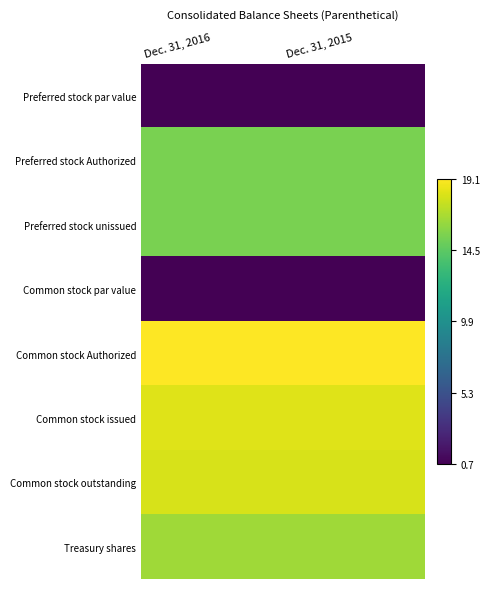

Reading left to right, transcribe all the data shown in this chart.

Preferred stock par value: Dec. 31, 2016=0.7	Dec. 31, 2015=0.7
Preferred stock Authorized: Dec. 31, 2016=15.4	Dec. 31, 2015=15.4
Preferred stock unissued: Dec. 31, 2016=15.4	Dec. 31, 2015=15.4
Common stock par value: Dec. 31, 2016=0.7	Dec. 31, 2015=0.7
Common stock Authorized: Dec. 31, 2016=19.1	Dec. 31, 2015=19.1
Common stock issued: Dec. 31, 2016=18.2	Dec. 31, 2015=18.2
Common stock outstanding: Dec. 31, 2016=18.0	Dec. 31, 2015=18.0
Treasury shares: Dec. 31, 2016=16.5	Dec. 31, 2015=16.5